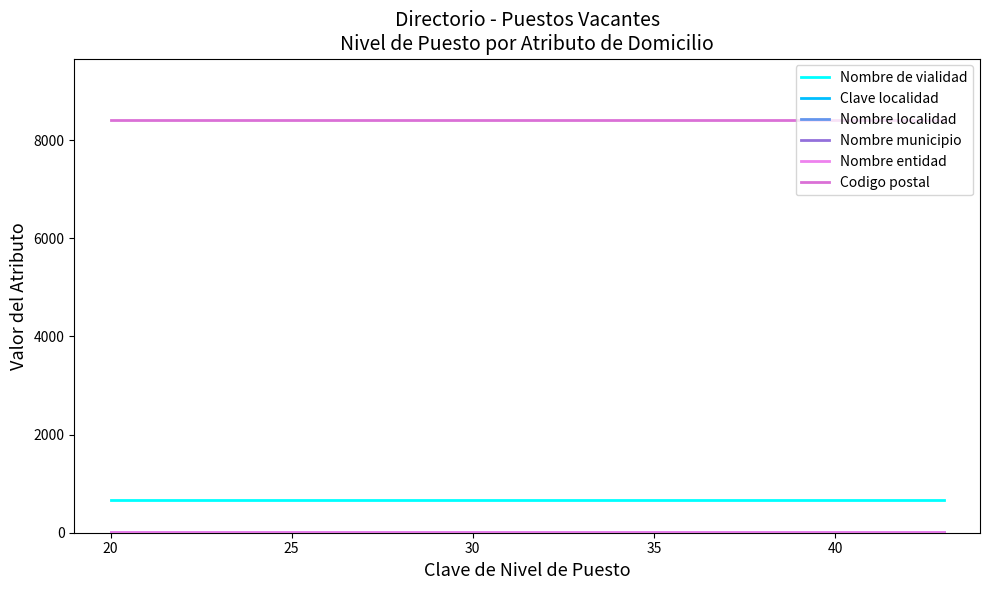

What is the value of the Nombre de vialidad point at the 1st from the left?

660